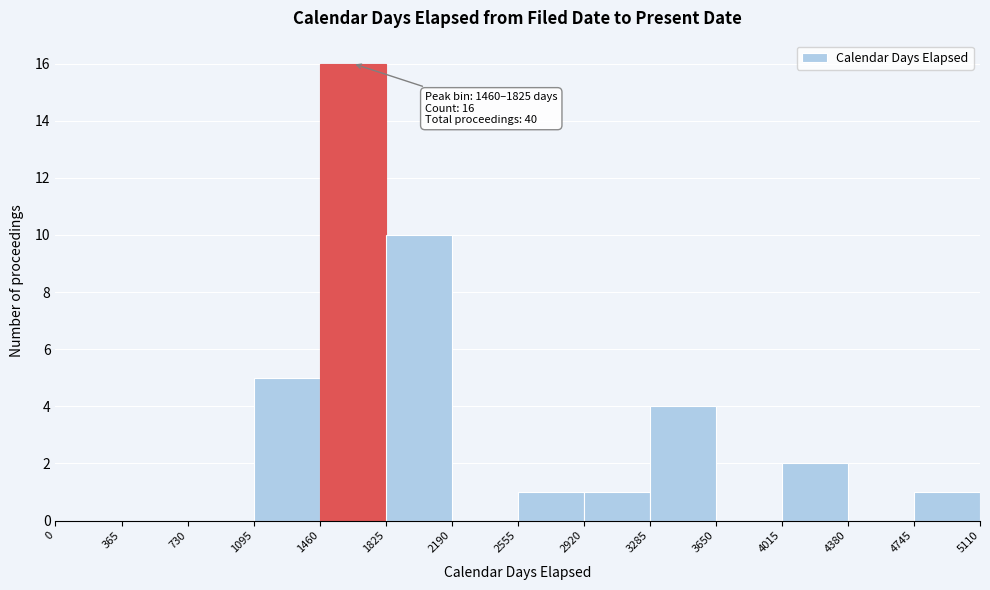

Over which range of the x-axis is the bar tallest?

1460 to 1825